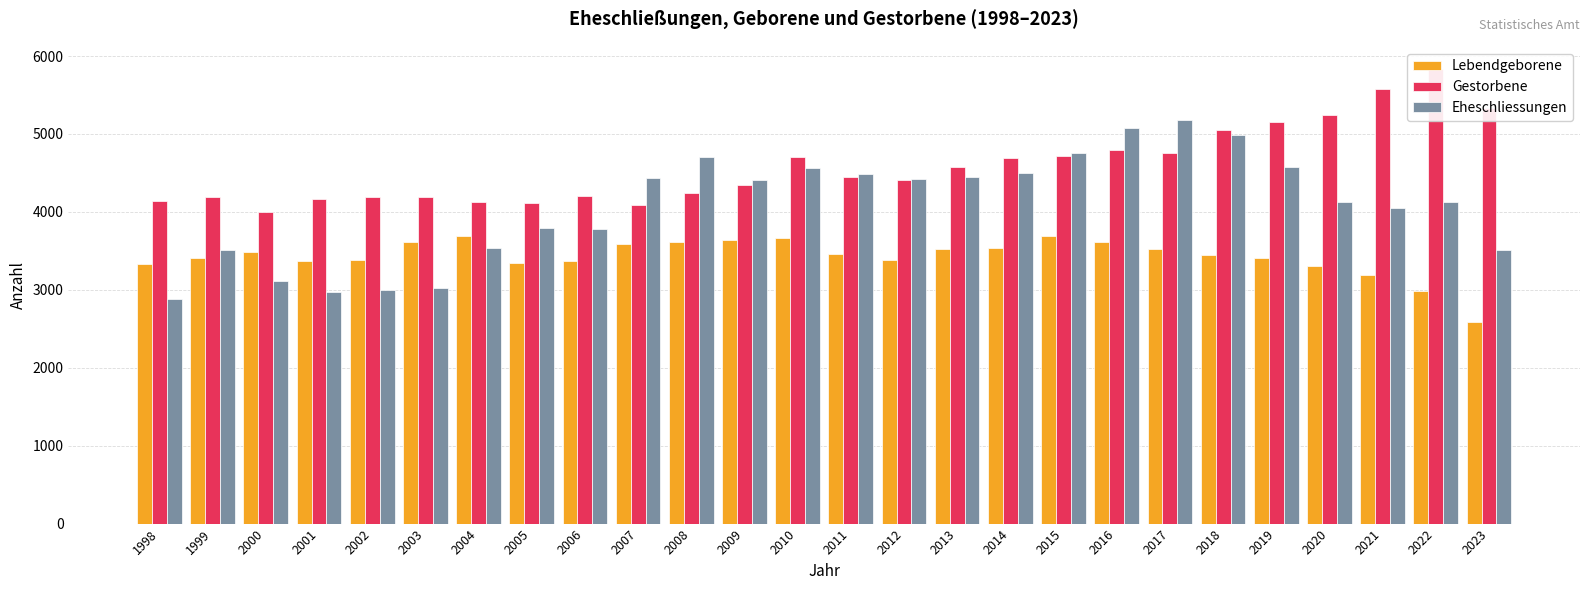

List the series in order of their overall mean, lowest first.

Lebendgeborene, Eheschliessungen, Gestorbene